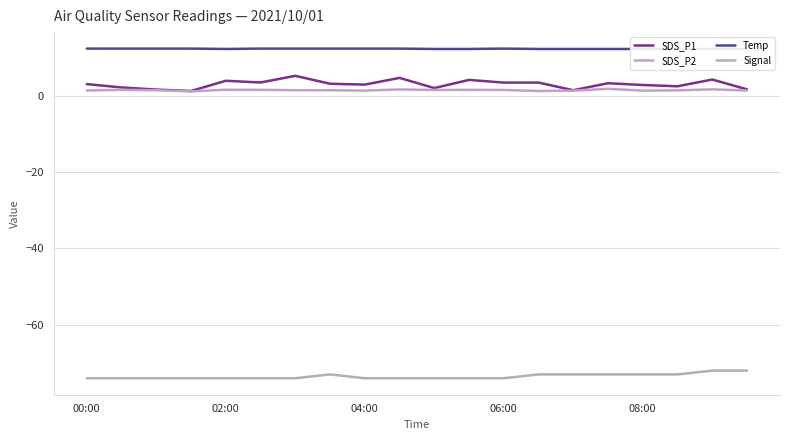

Rank the categories by Signal value from highest to lowest.

18, 19, 7, 13, 14, 15, 16, 17, 00:00, 02:00, 04:00, 06:00, 08:00, 5, 6, 8, 9, 10, 11, 12